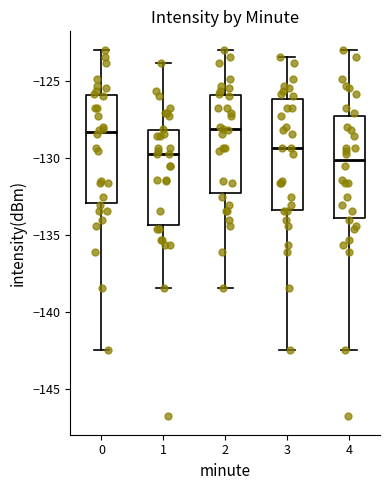

Reading left to right, read every box against the y-axis: the position of its median line, the range the box covers, and the ends of its whiskers. The values are not printed on the chart, so give them approximately, as read against the axis.

0: median -128.5, box -133.0 to -126.0, whiskers -142.5 to -123.0
1: median -129.5, box -134.5 to -128.0, whiskers -138.5 to -124.0
2: median -128.0, box -132.5 to -126.0, whiskers -138.5 to -123.0
3: median -129.5, box -133.5 to -126.0, whiskers -142.5 to -123.5
4: median -130.0, box -134.0 to -127.5, whiskers -142.5 to -123.0